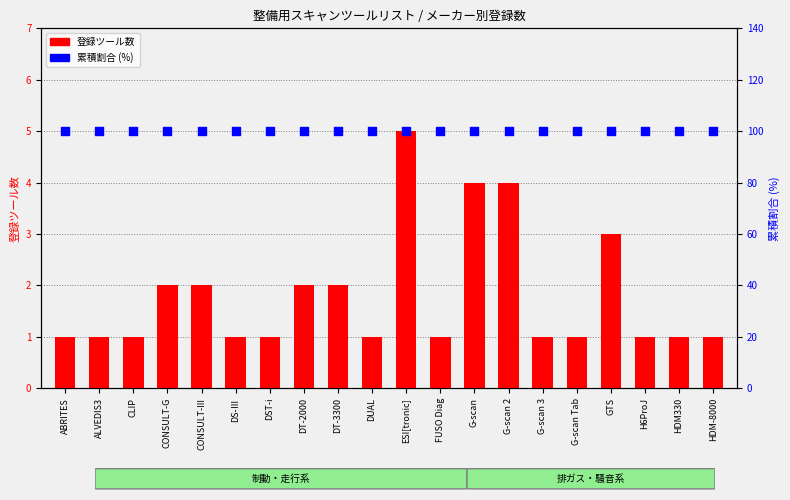

Which series reaches the maximum Y coordinate?

累積割合 (%)